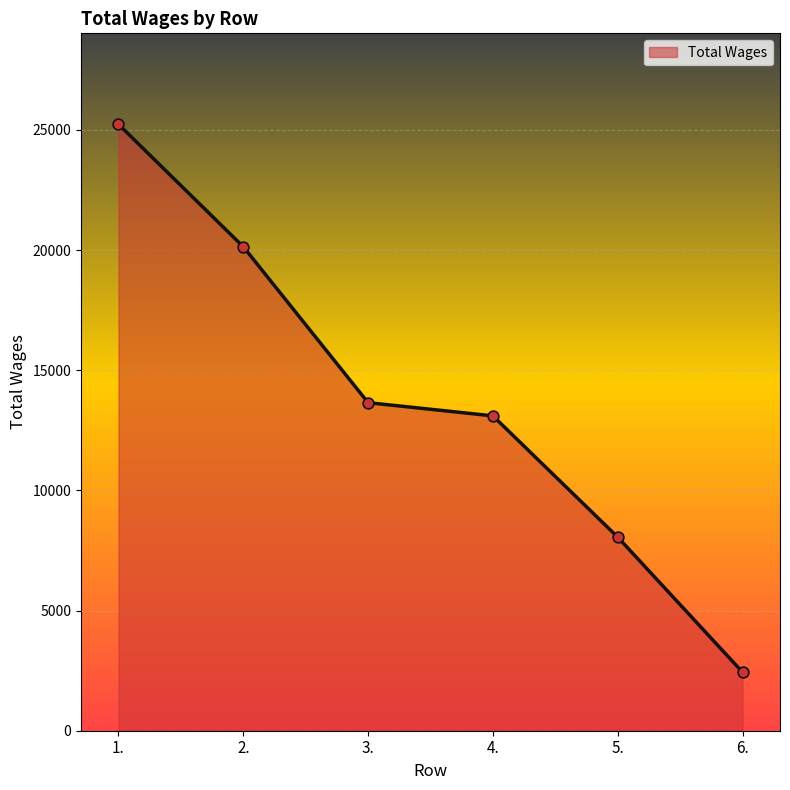

What is the ratio of the value at 4. to the value at 1.?

0.5